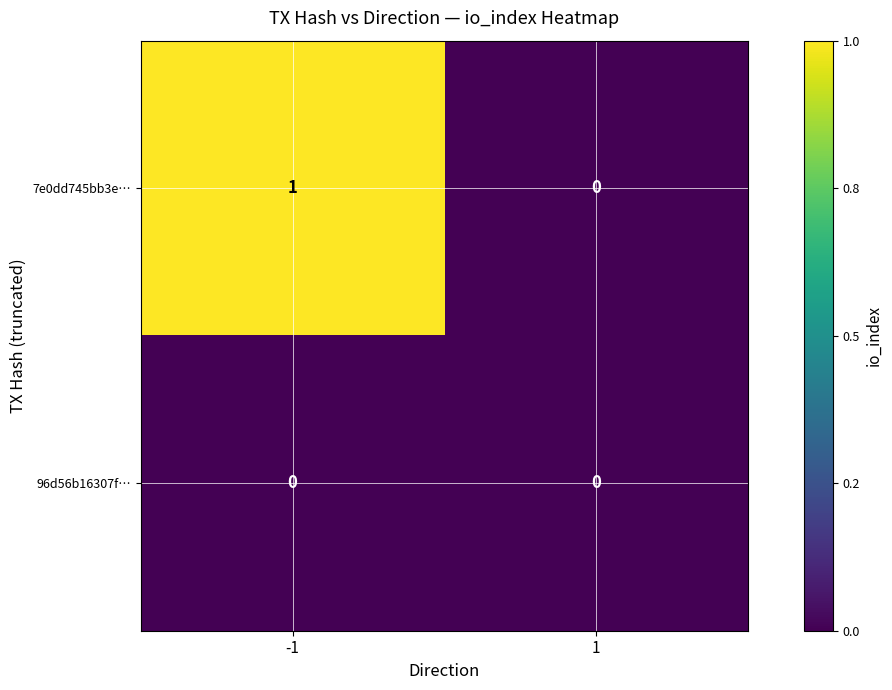

The value of 7e0dd745bb3e… at 1 is 1. True or false?

False